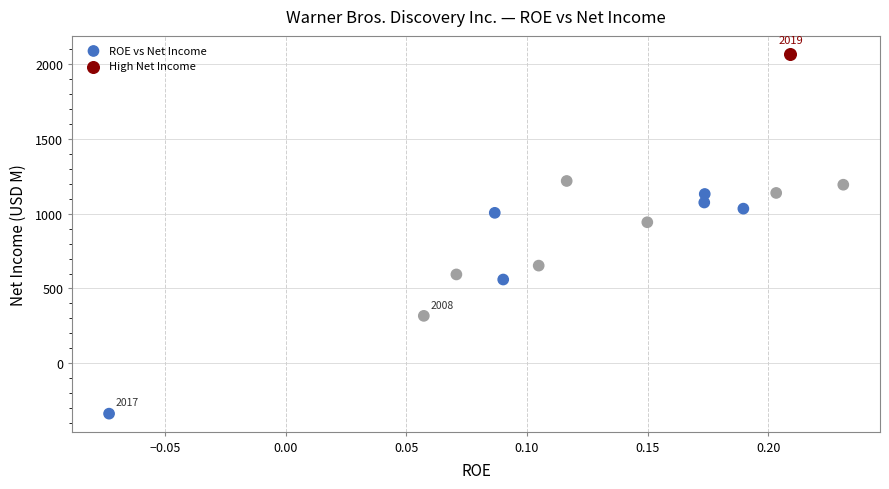

What are all the series names shown in the legend?

ROE vs Net Income, High Net Income